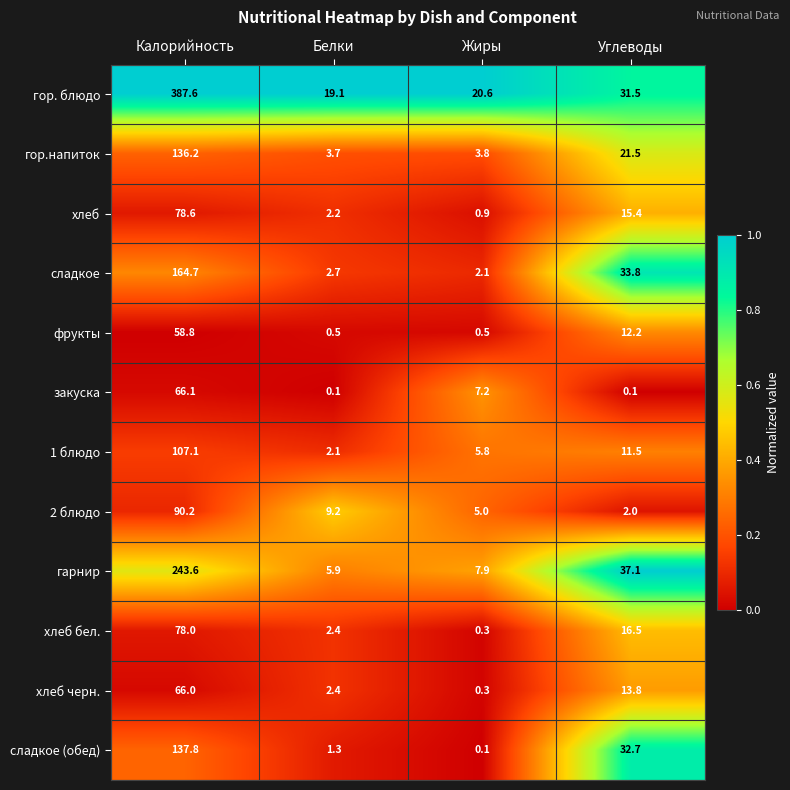

At how many categories does at least one series exceed 0?

4